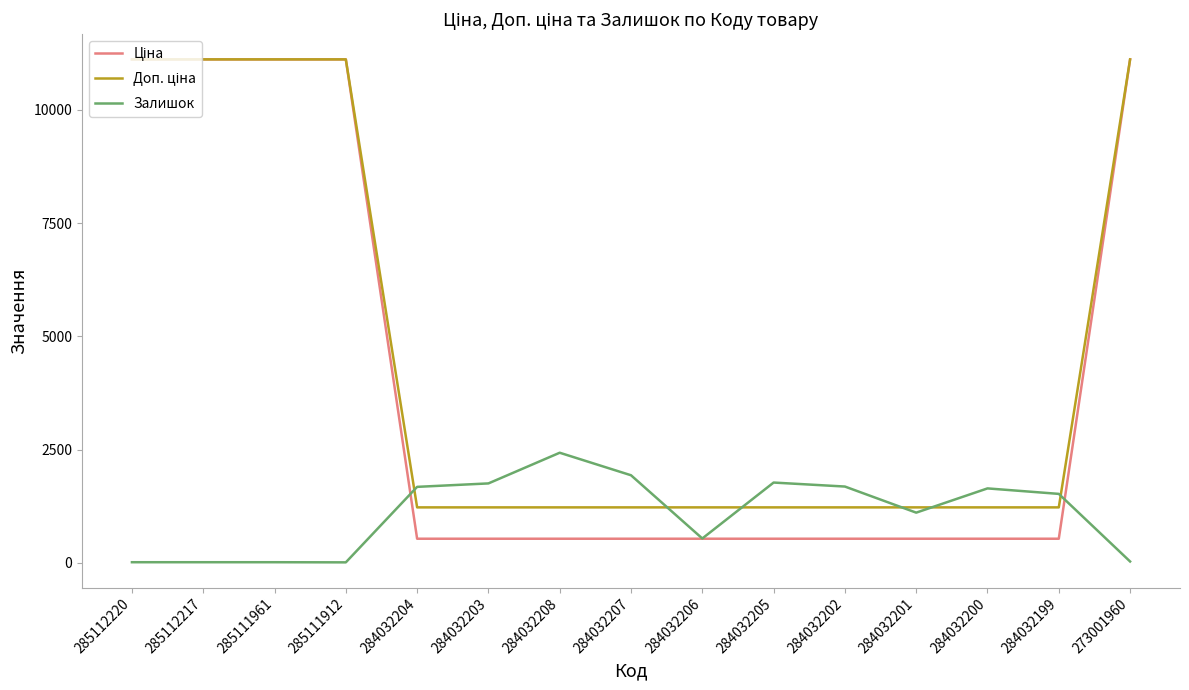

Is it true that Залишок equals 2433.0 at 284032208?

True